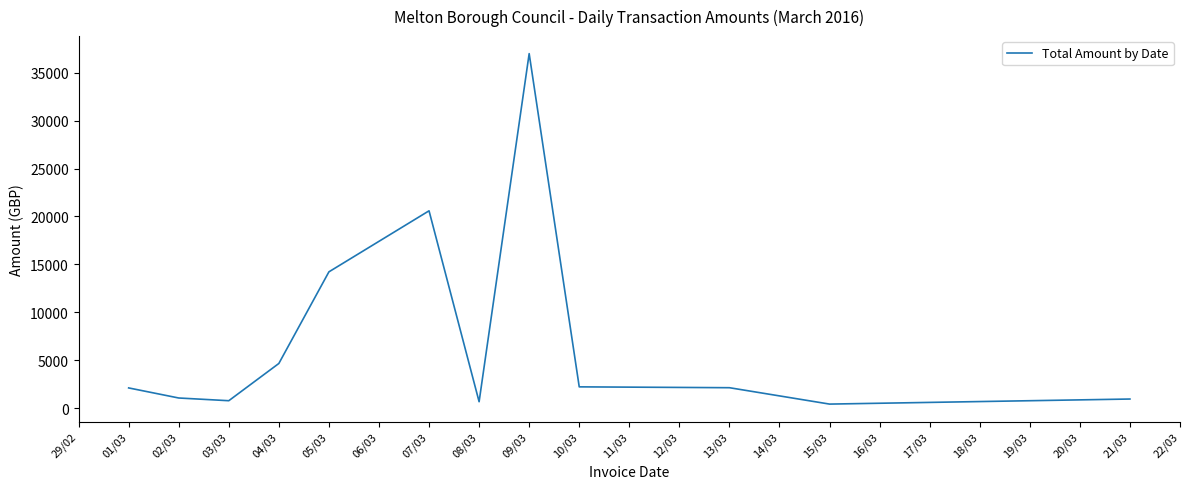

The value at 09/03 is 36990.8. True or false?

True